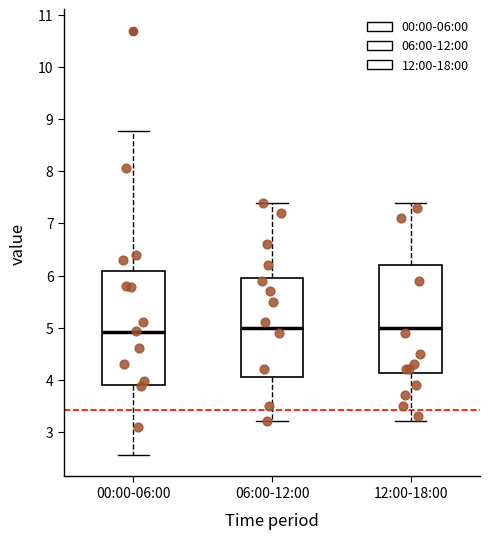

Reading left to right, transcribe this box plot: for each box, give where its median line is, the range the box spans, and where its two whiskers end, as read against the y-axis. The values are not printed on the chart, so give them approximately, as read against the axis.

00:00-06:00: median 4.9, box 3.9 to 6.1, whiskers 2.6 to 8.8
06:00-12:00: median 5.0, box 4.1 to 6.0, whiskers 3.2 to 7.4
12:00-18:00: median 5.0, box 4.1 to 6.2, whiskers 3.2 to 7.4